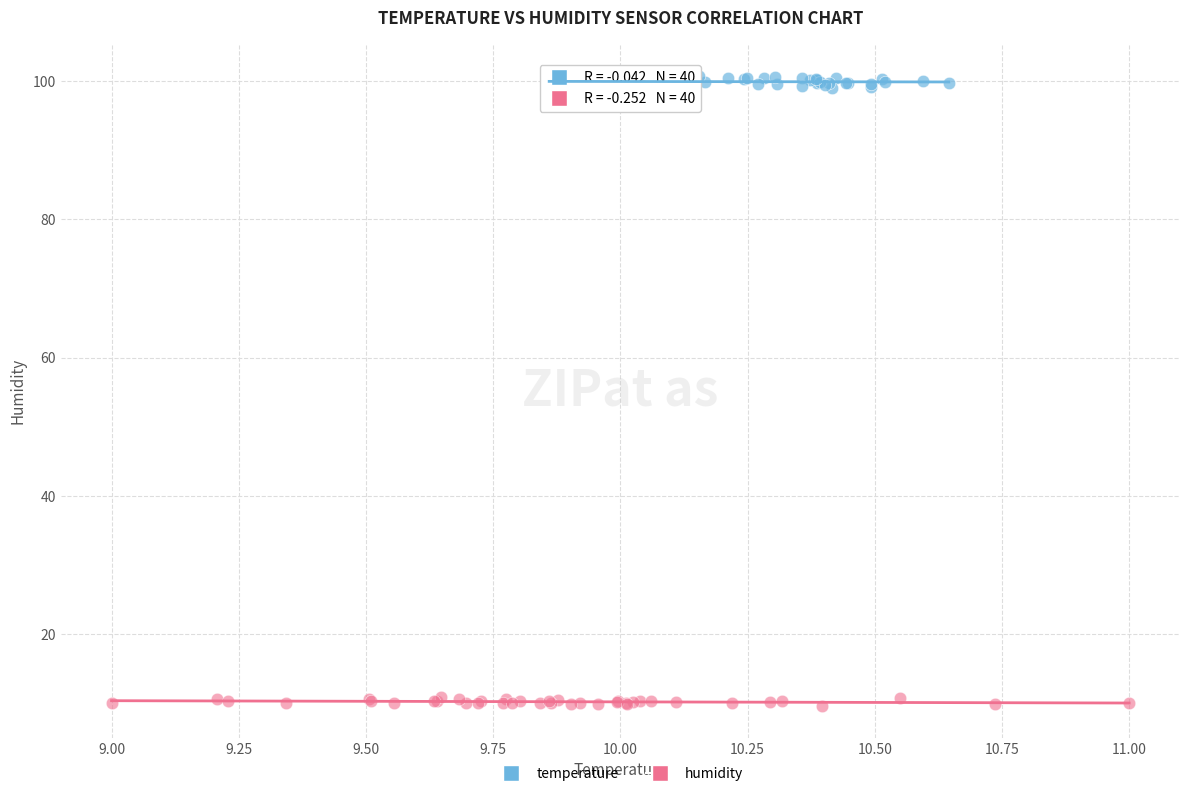

Which series has the widest spread of Y values?

temperature